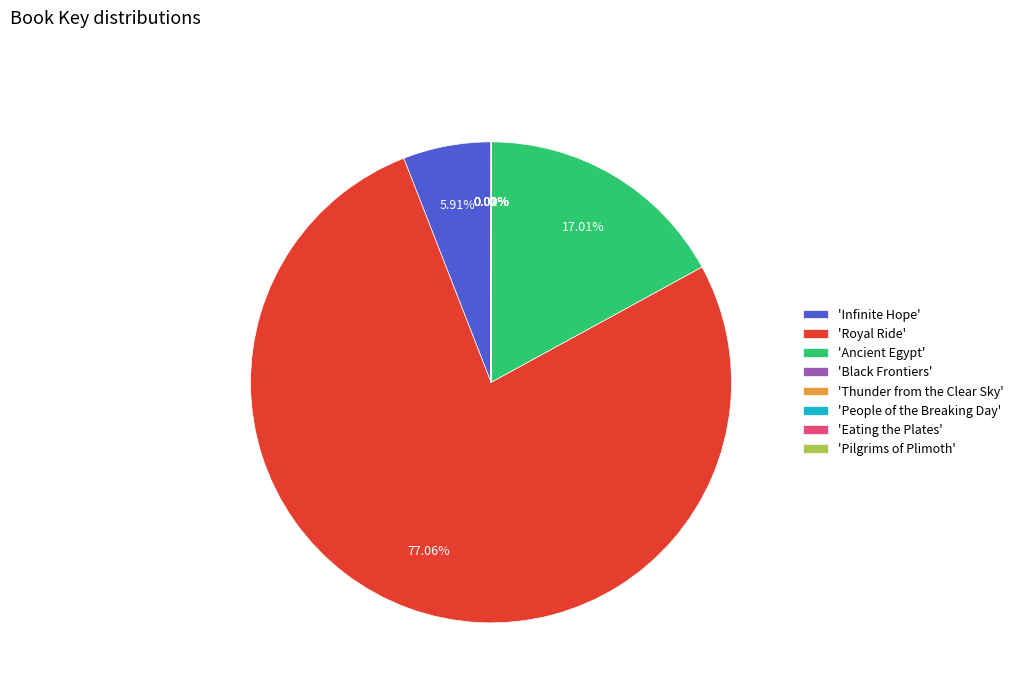

What is the majority slice?

'Royal Ride'